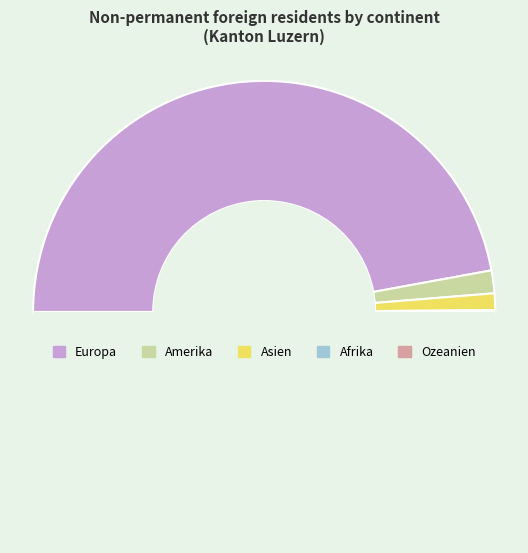

Is there a majority slice in this chart?

Yes